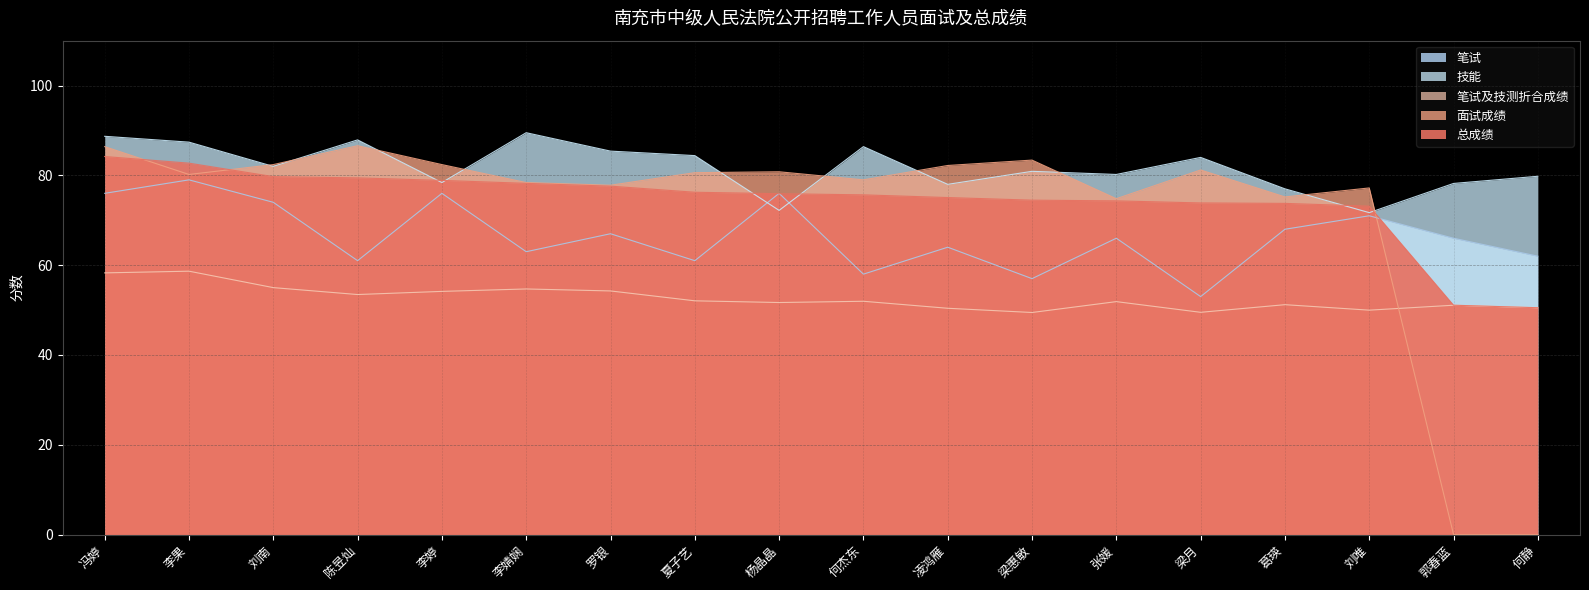

What is the value of the 笔试 point at the 16th from the left?

71.0